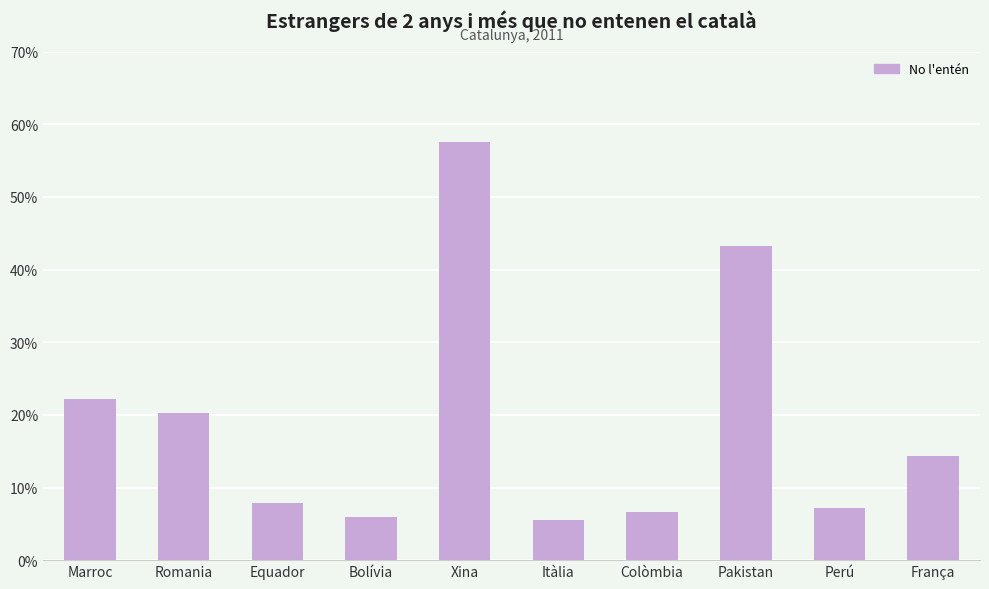

What is the difference between the maximum and second lowest values?

51.6